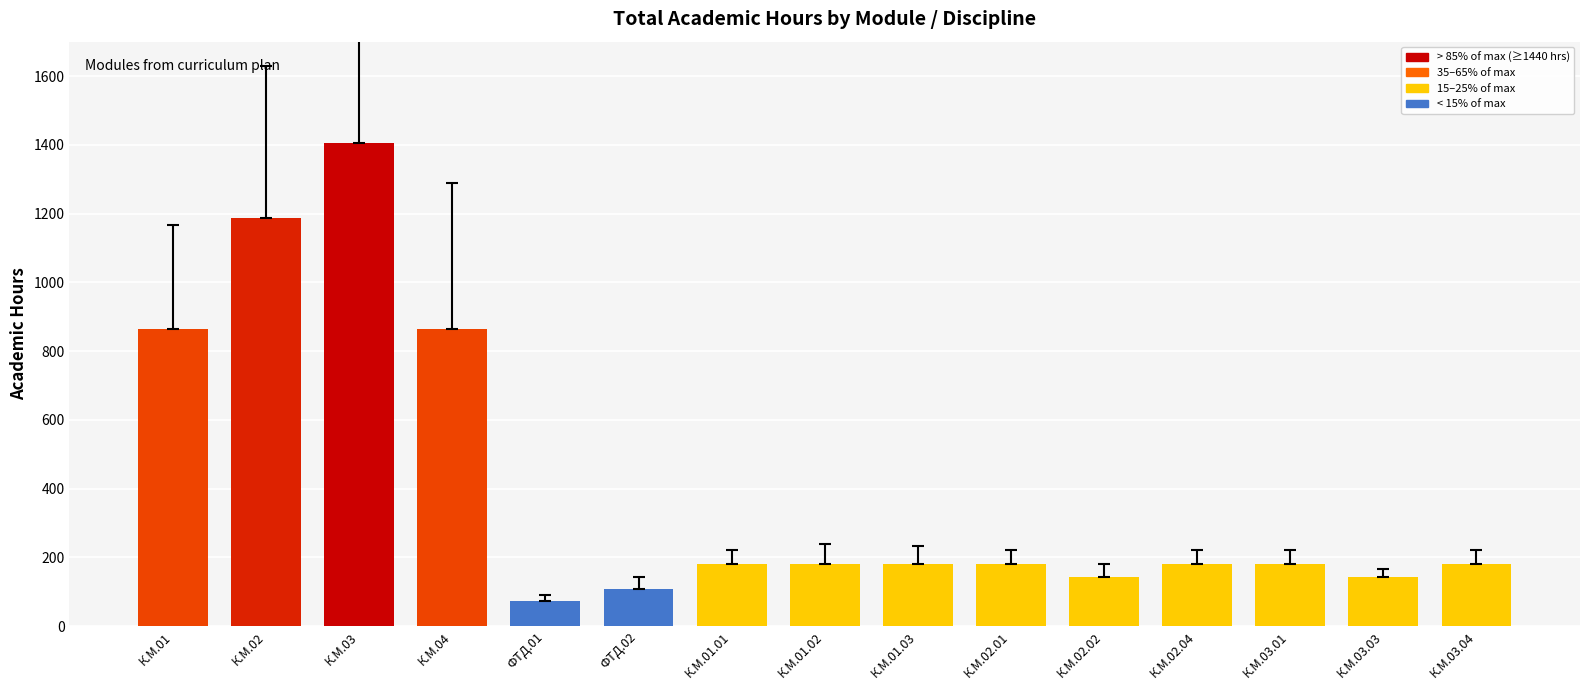

Which category has the lowest value across all series?

ФТД.01